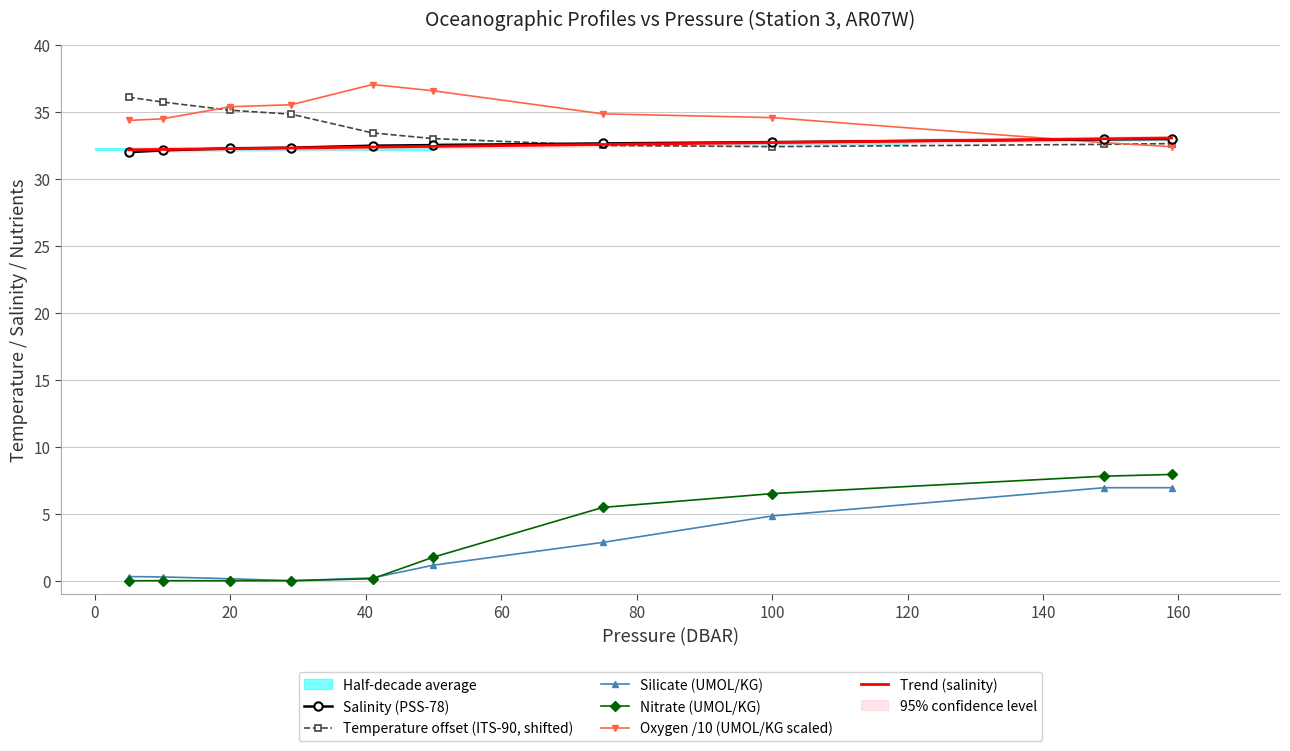

True or false: Silicate (UMOL/KG) and Oxygen /10 (UMOL/KG scaled) intersect in this chart.

False